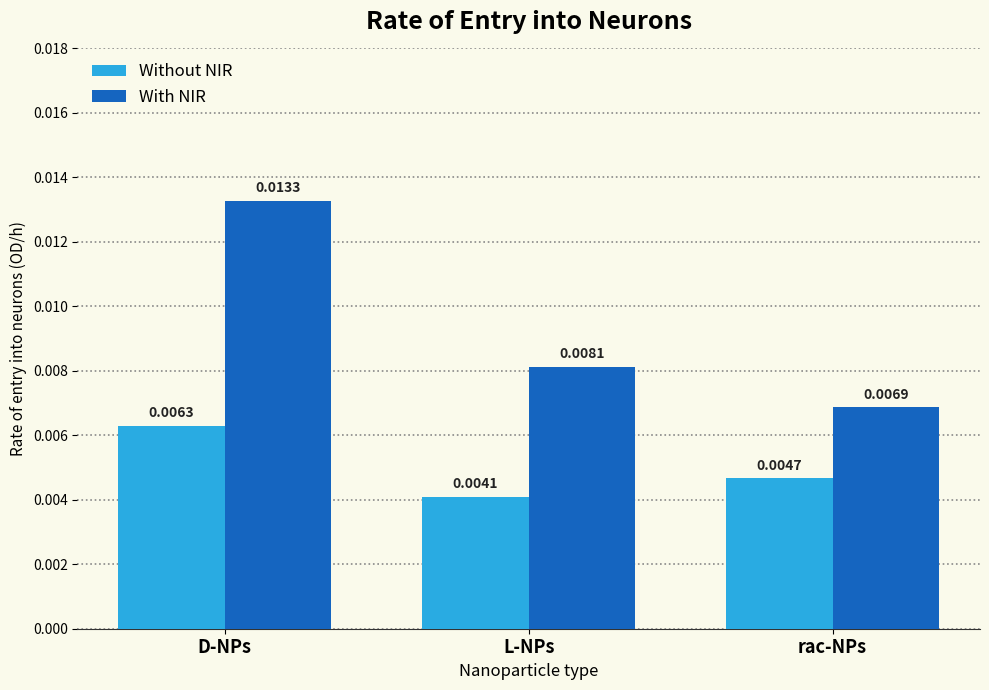

How many distinct data groups are displayed?

2